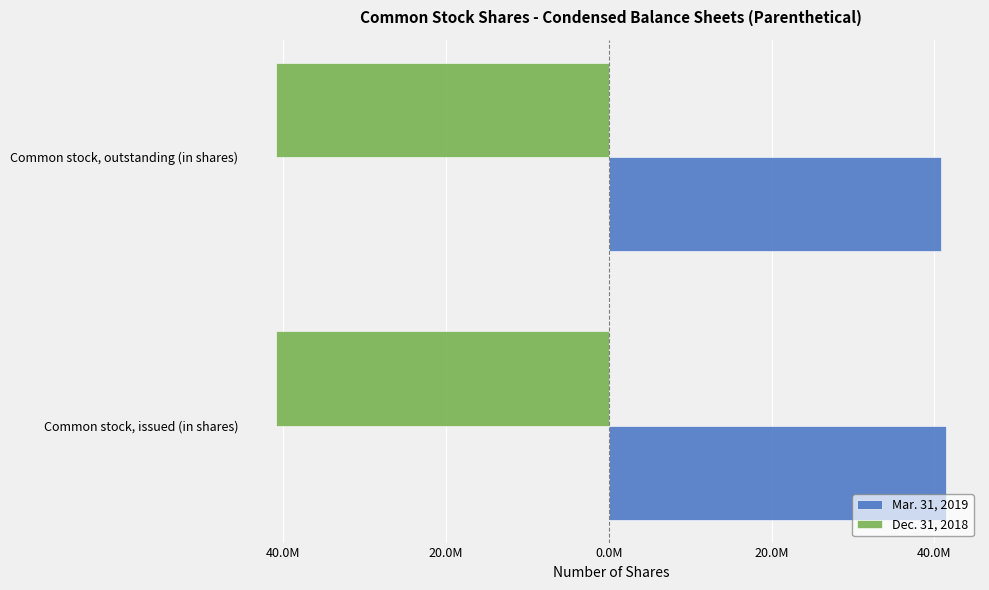

How many bars are there in each group?

2